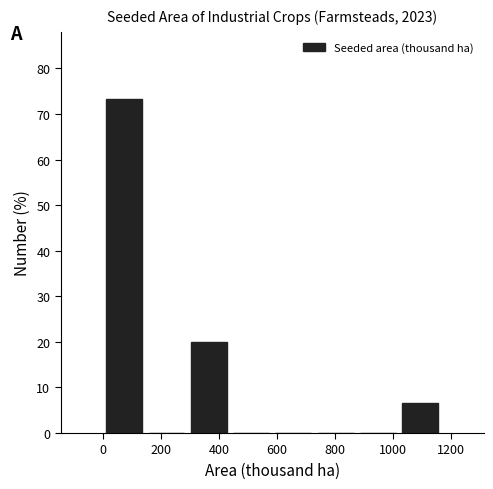

Reading left to right, transcribe this chart: for each bar, give the range it covers on the x-axis and its height. Neither the bar edges nor the heights are printed on the chart, so give them approximately, as read against the axes.

0 to 140: 73
140 to 300: 0
300 to 440: 20
440 to 580: 0
580 to 720: 0
720 to 880: 0
880 to 1020: 0
1020 to 1160: 7